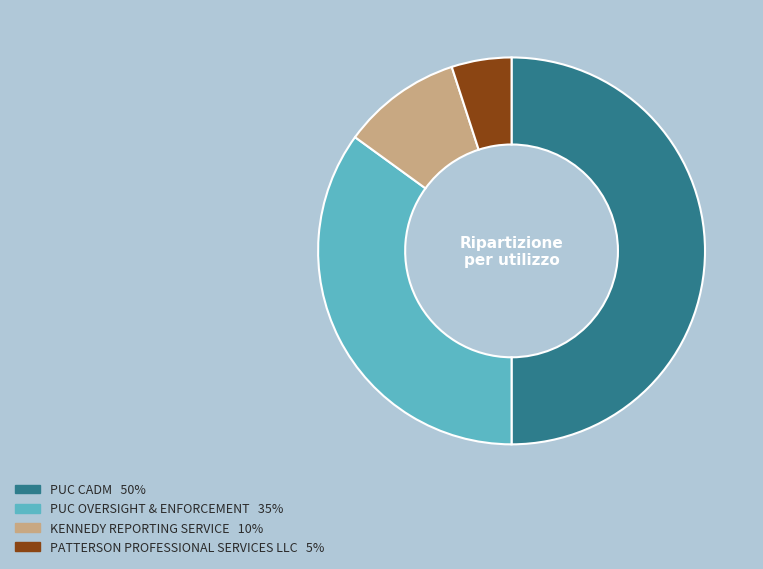

The KENNEDY REPORTING SERVICE slice represents 10% of the pie. True or false?

True